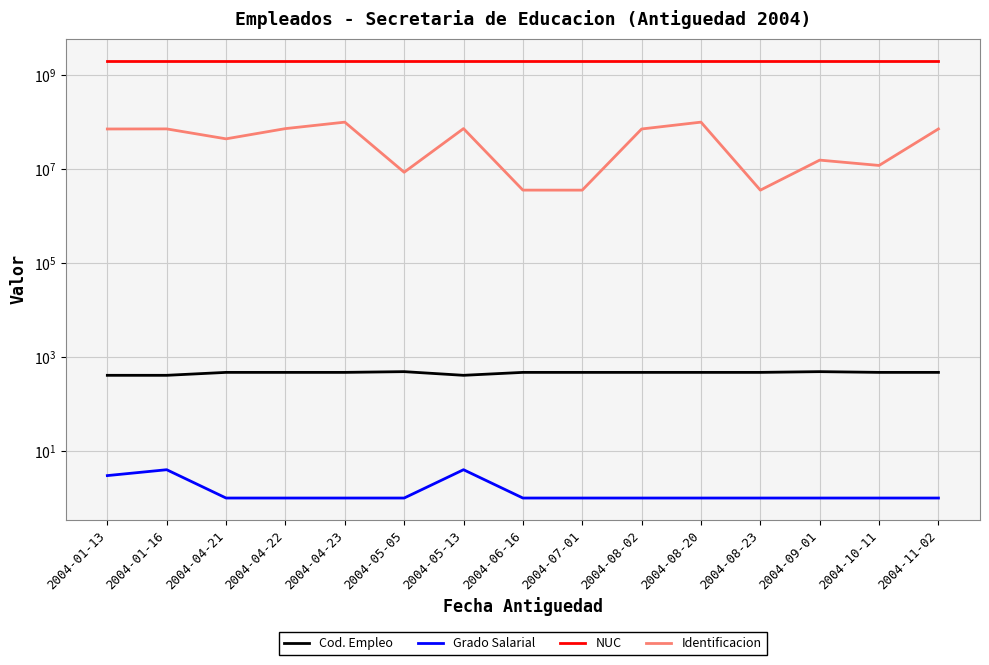

Is this an area chart (filled region under the line)?

No